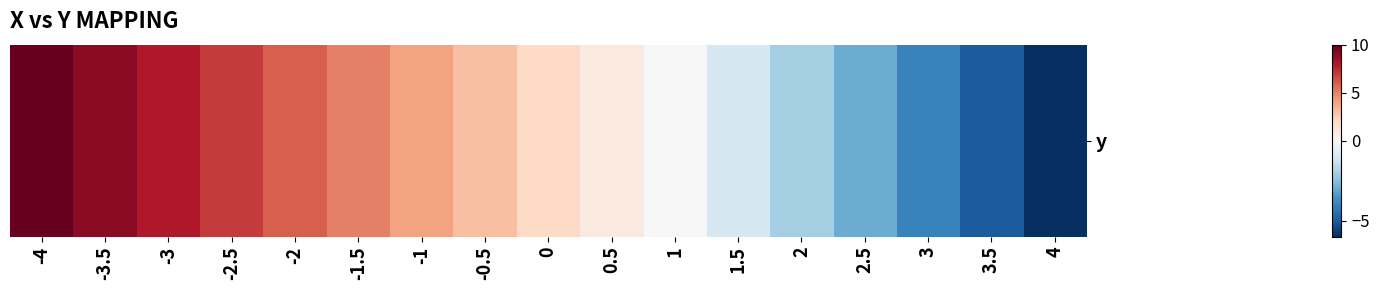

Reading left to right, what are all the values shown in this chart?

10	9	8	7	6	5	4	3	2	1	0	-1	-2	-3	-4	-5	-6